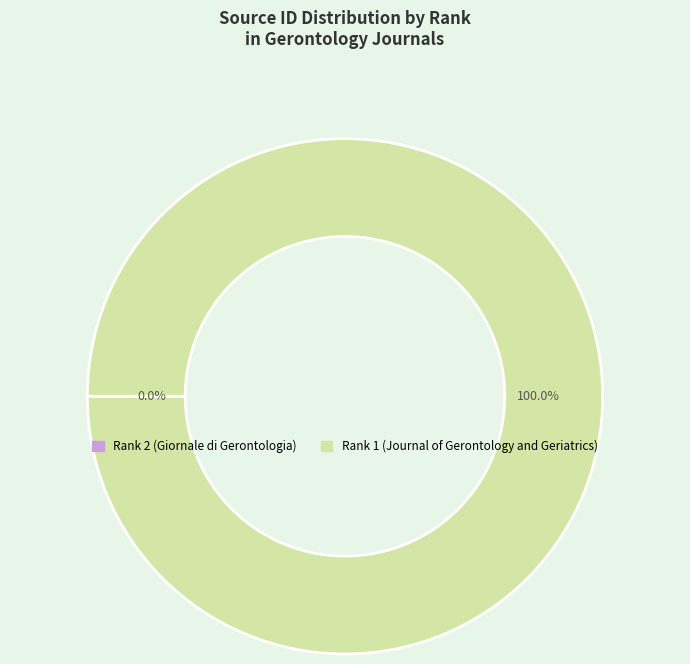

Which category accounts for the majority?

Rank 1 (Journal of Gerontology and Geriatrics)